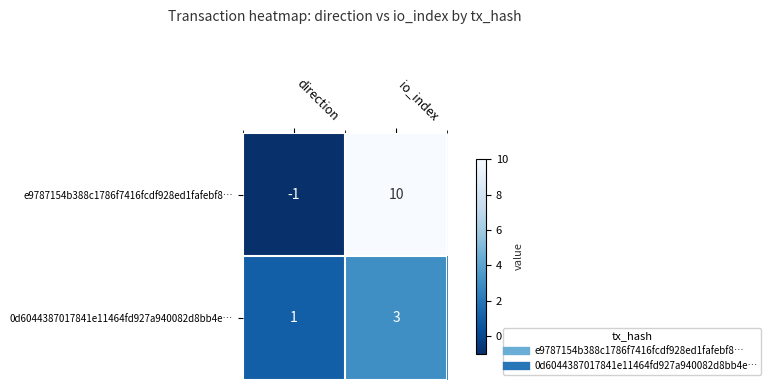

At how many categories does at least one series exceed 6?

1